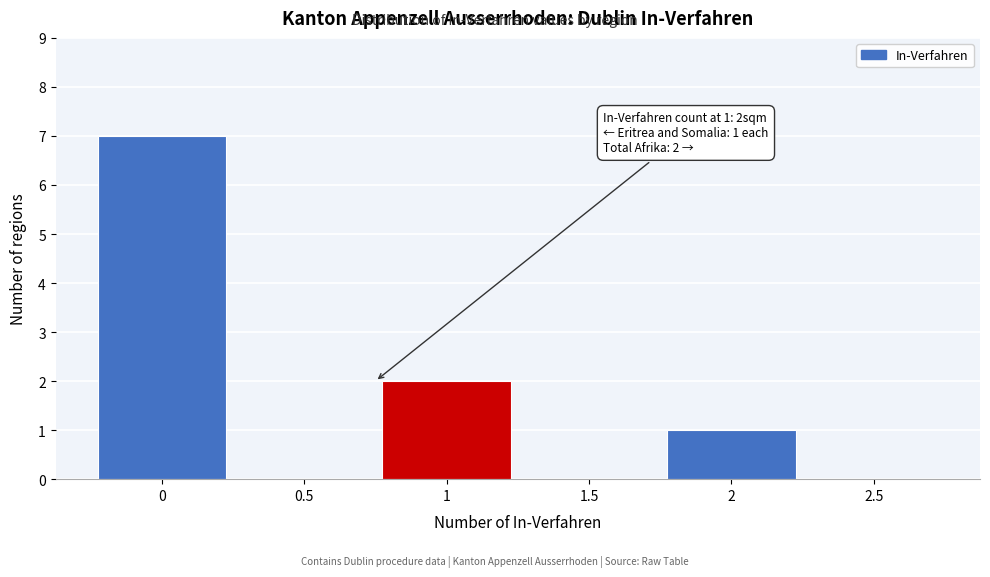

Reading right to left, list all the values displayed in this chart.

2.5=0	2=1	1.5=0	1=2	0.5=0	0=7